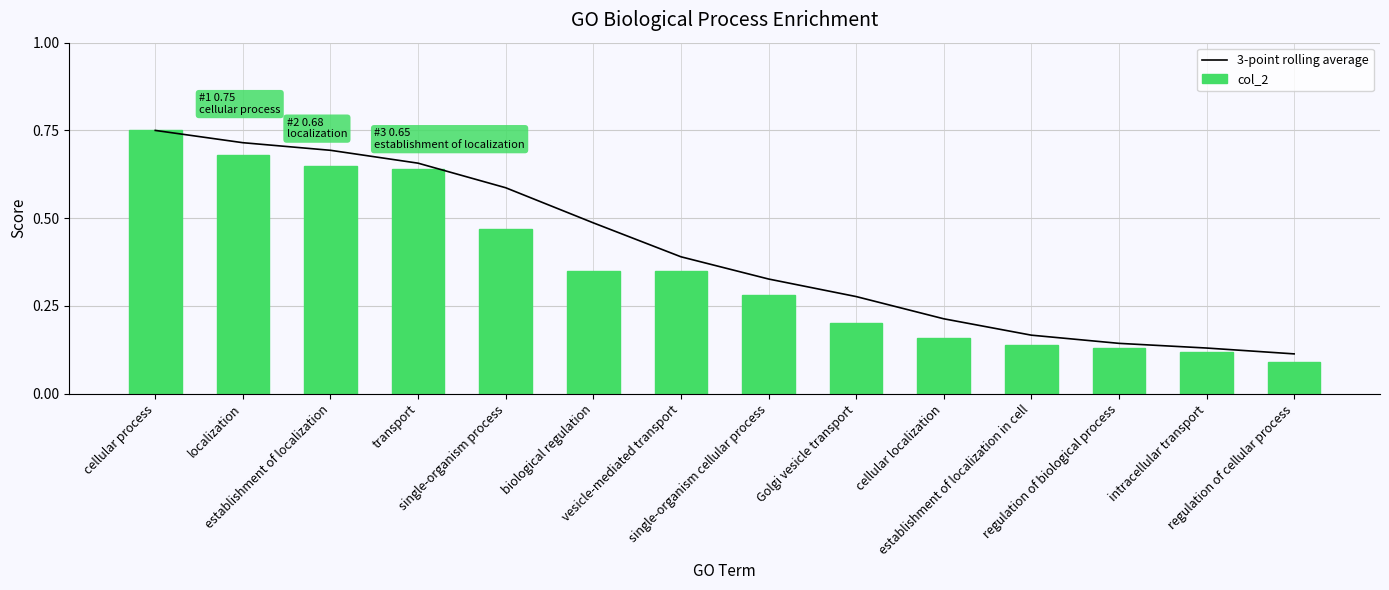

What is the label of the 14th bar from the left?

regulation of cellular process